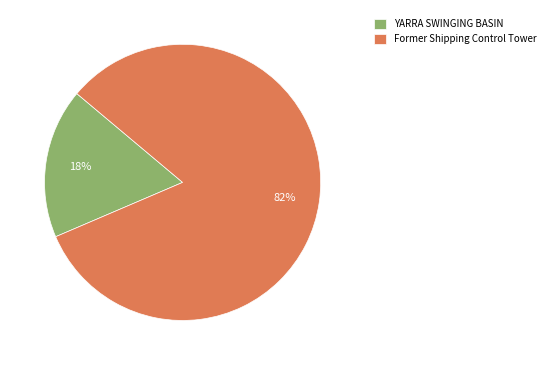

Which slice is the largest?

Former Shipping Control Tower